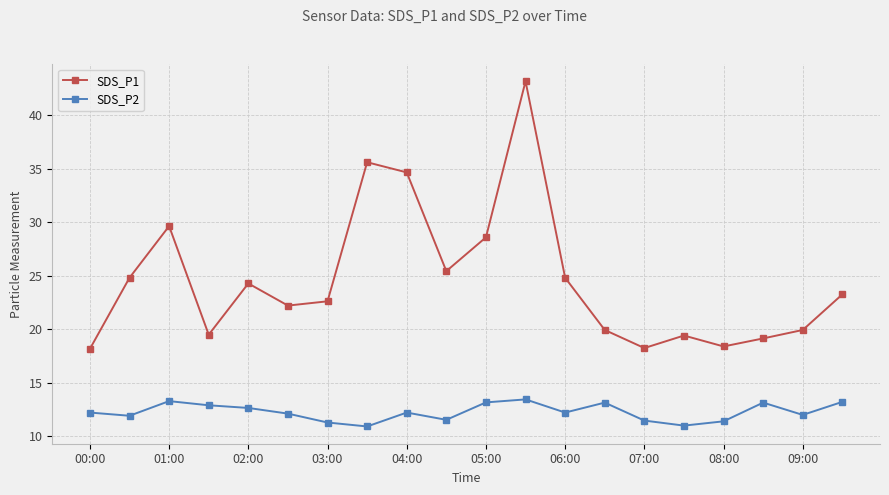

What is the lowest value of the SDS_P2 series?

10.9